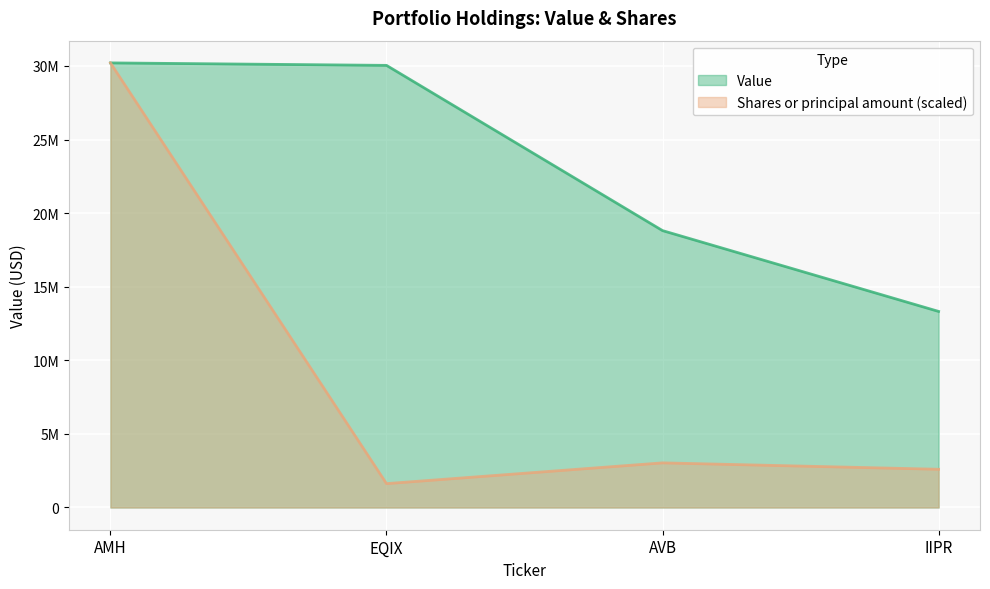

What is the difference between the maximum and minimum values in the Value series?

16887000.0